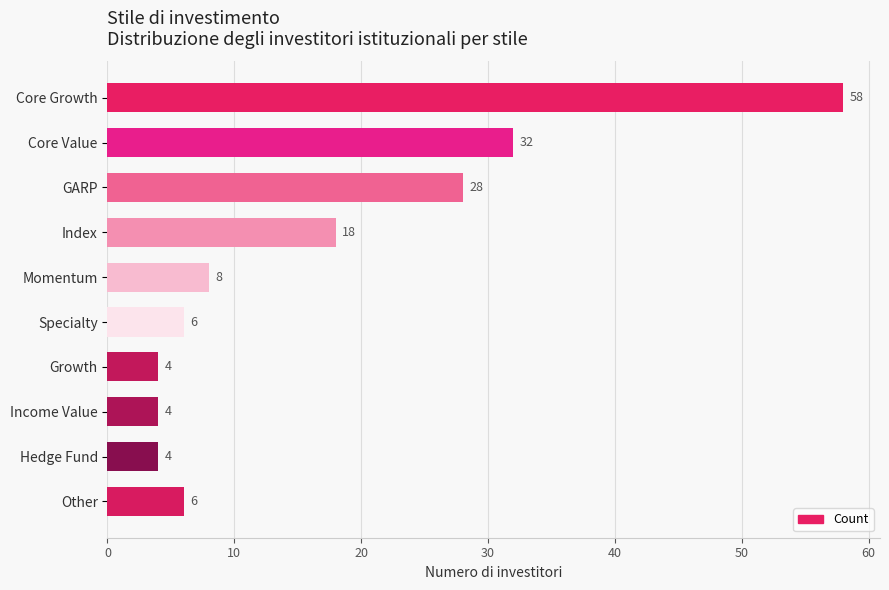

What is the value of the 6th bar from the top?

6